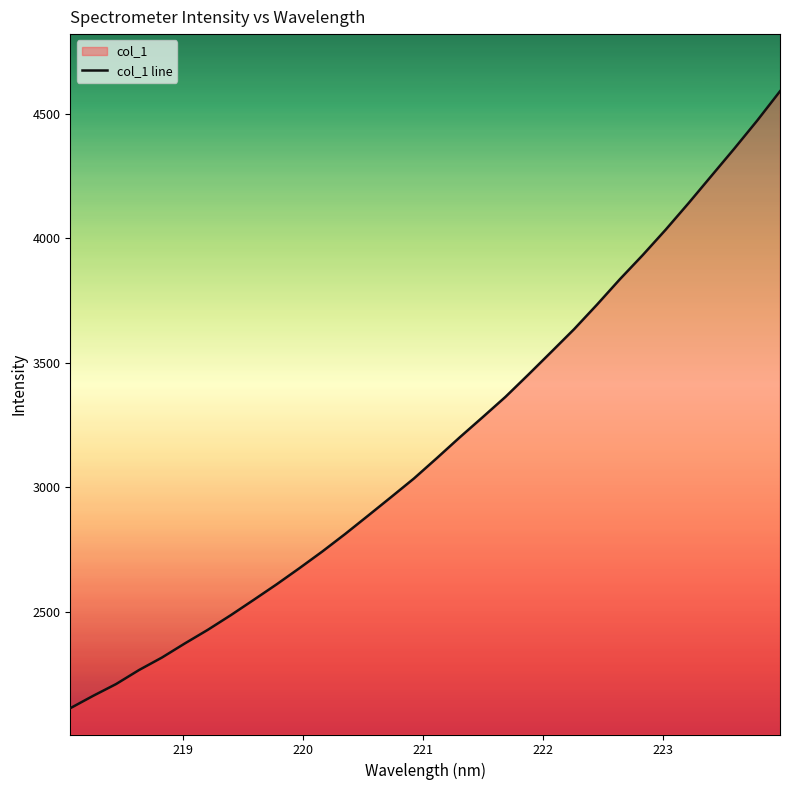

What is the minimum value shown in the chart?

2111.9